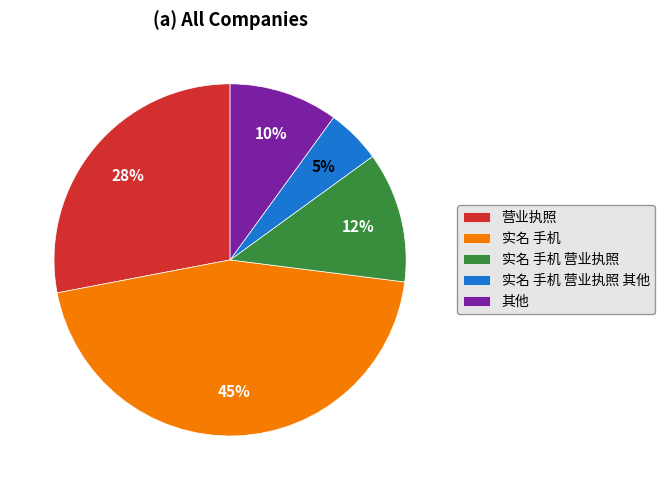

To the nearest percent, what is the difference between the largest and smallest slice percentages?

40%